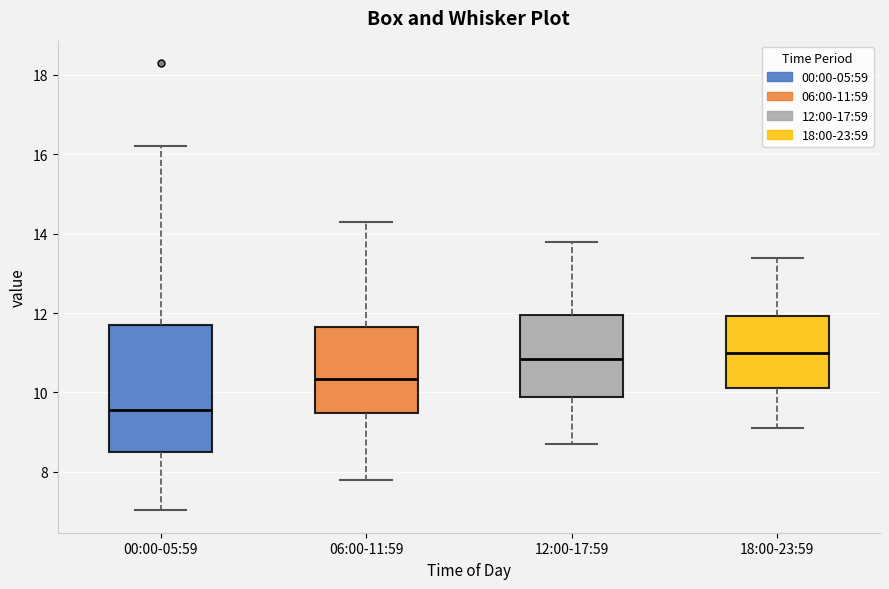

Comparing the boxes themselves (not the whiskers), which one is the tallest?

00:00-05:59